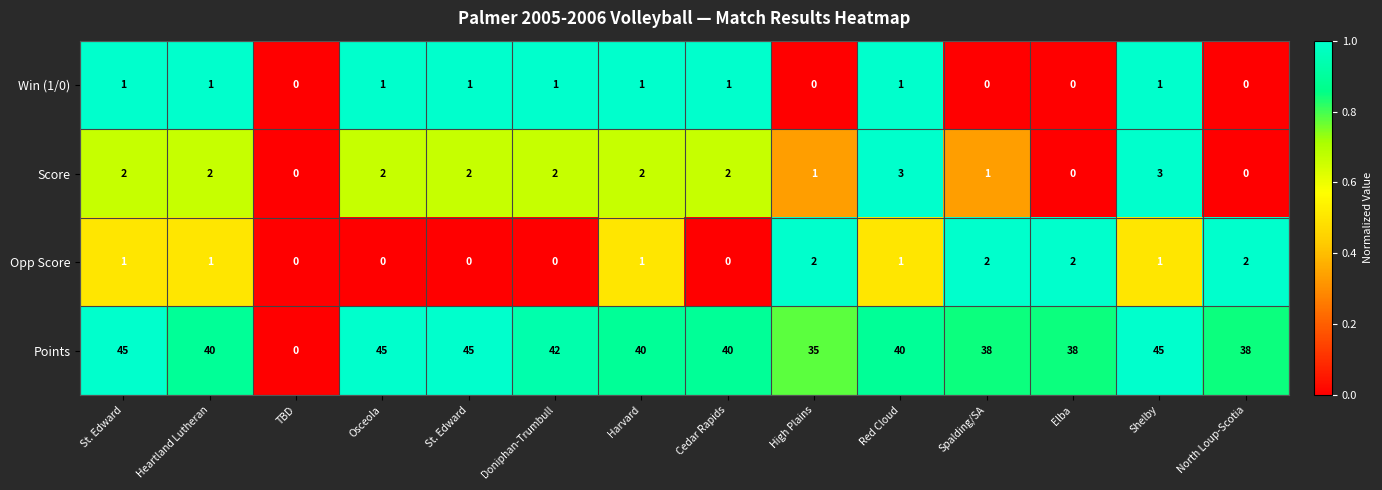

How many values in the Opp Score series are below 1?

5